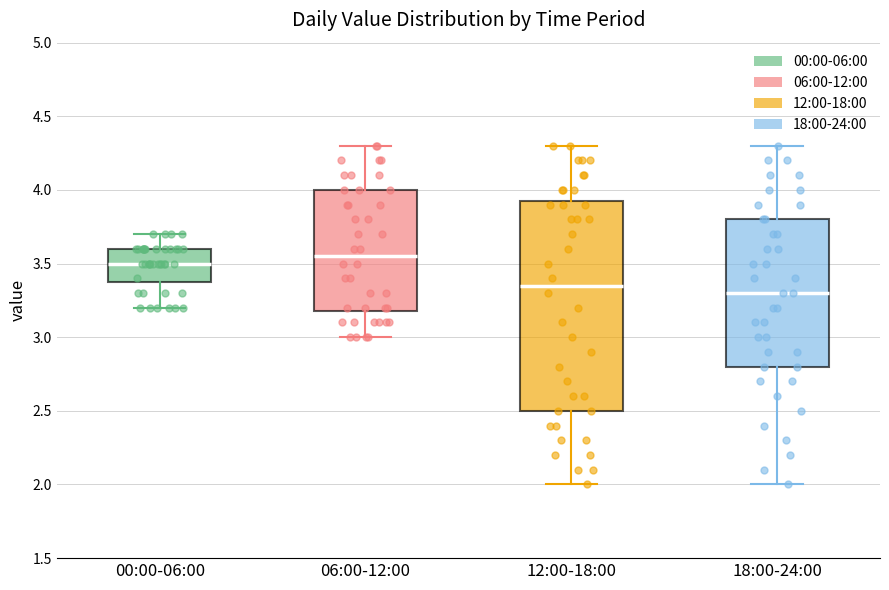

Where does the median line of the box for 12:00-18:00 sit on the y-axis? The values are not printed on the chart, so give them approximately, as read against the axis.

3.35